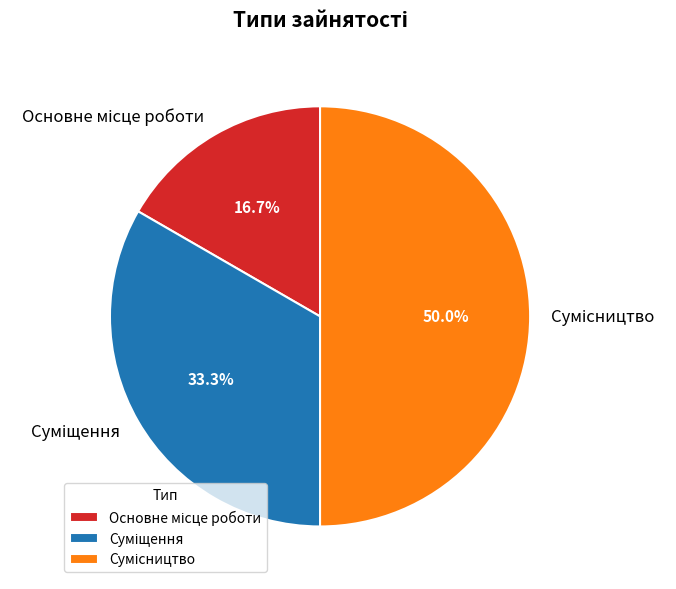

Count the number of slices in the pie.

3